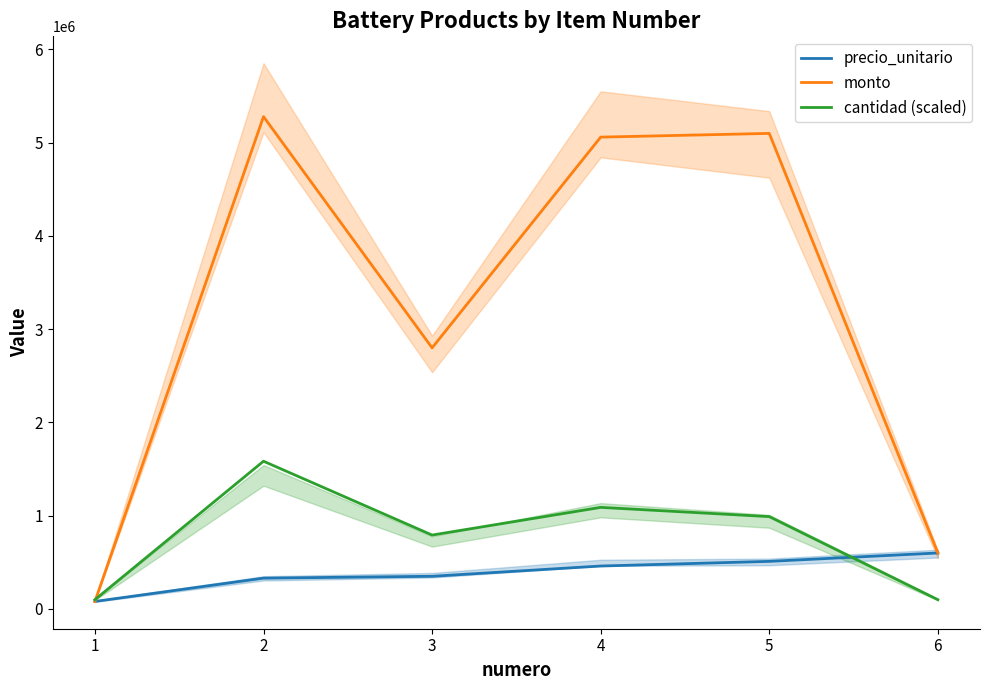

Which series changed the most between 1 and 5?

monto